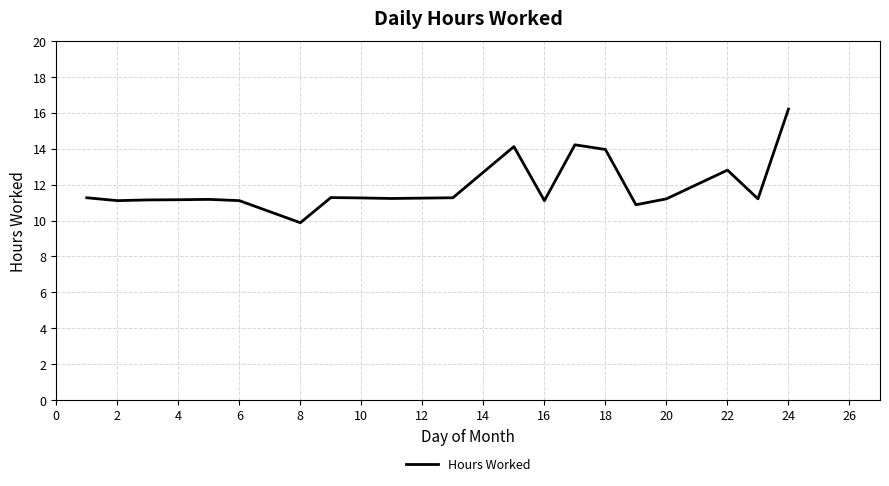

What is the smallest value displayed?

9.9